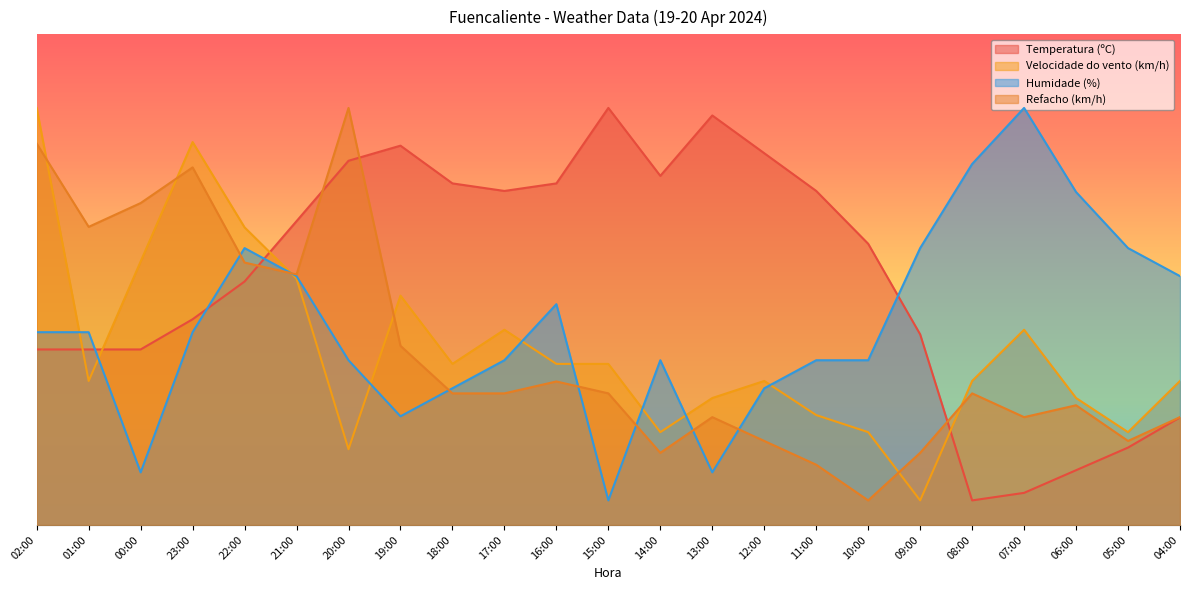

What are all the series names shown in the legend?

Temperatura (ºC), Velocidade do vento (km/h), Humidade (%), Refacho (km/h)